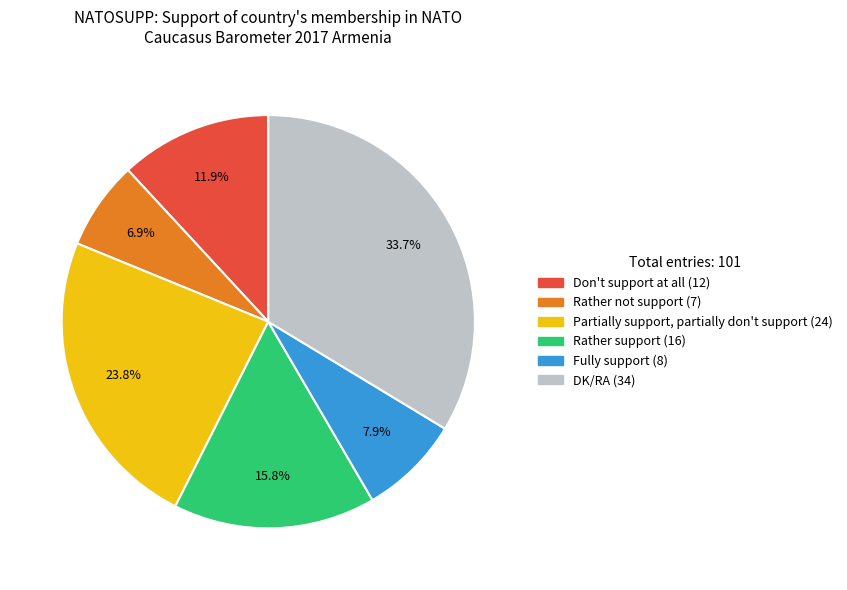

Is there any slice that represents more than half of the pie?

No